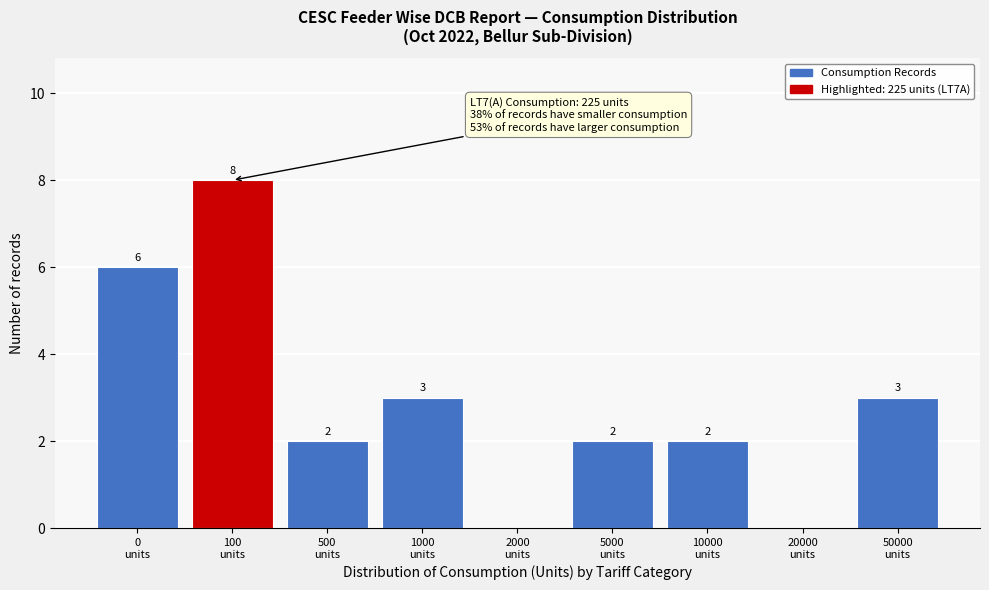

What is the sum of all values?

26